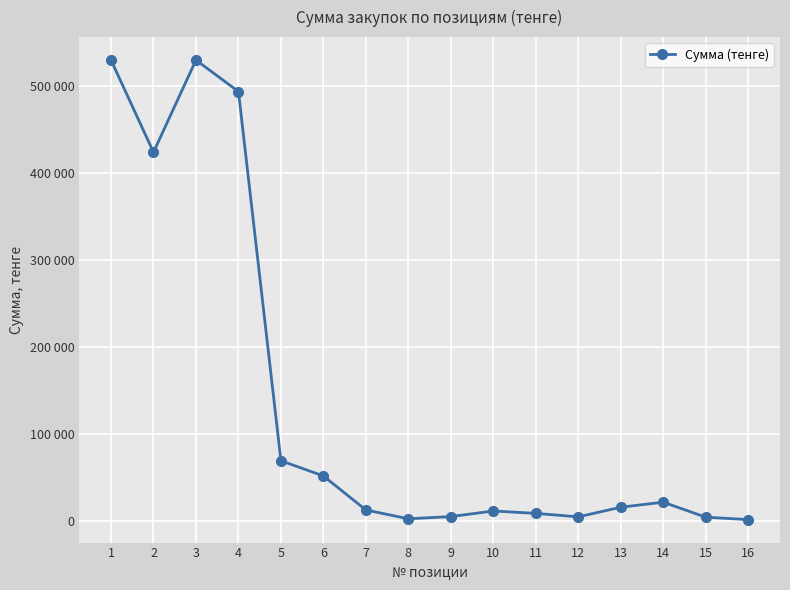

Does the chart have visible grid lines?

Yes